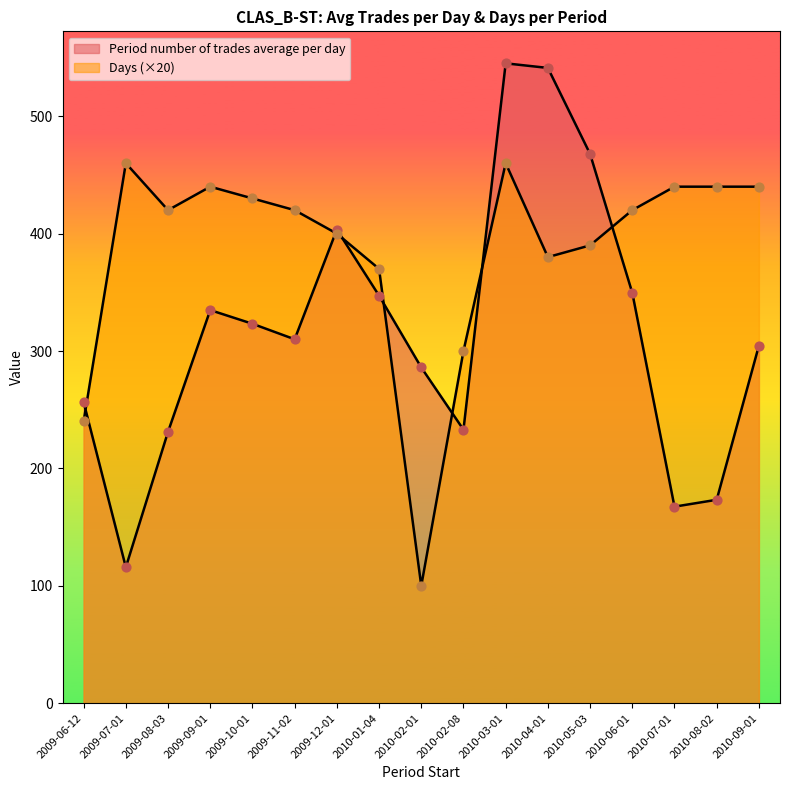

Which series has the largest Y range (max minus min)?

Period number of trades average per day